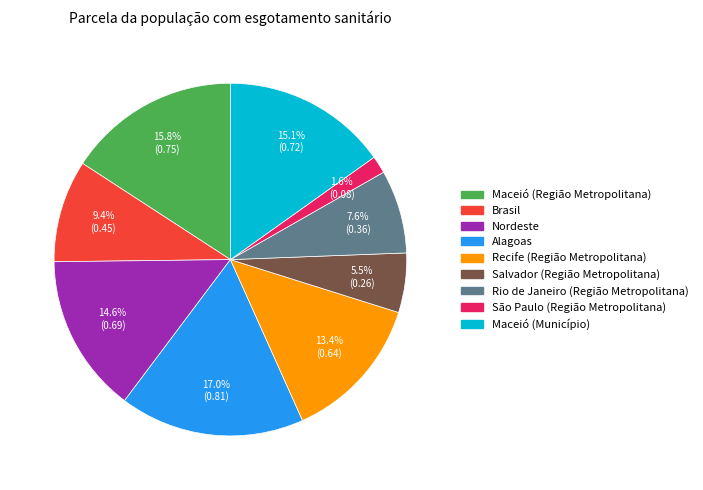

How many slices are in this pie chart?

9